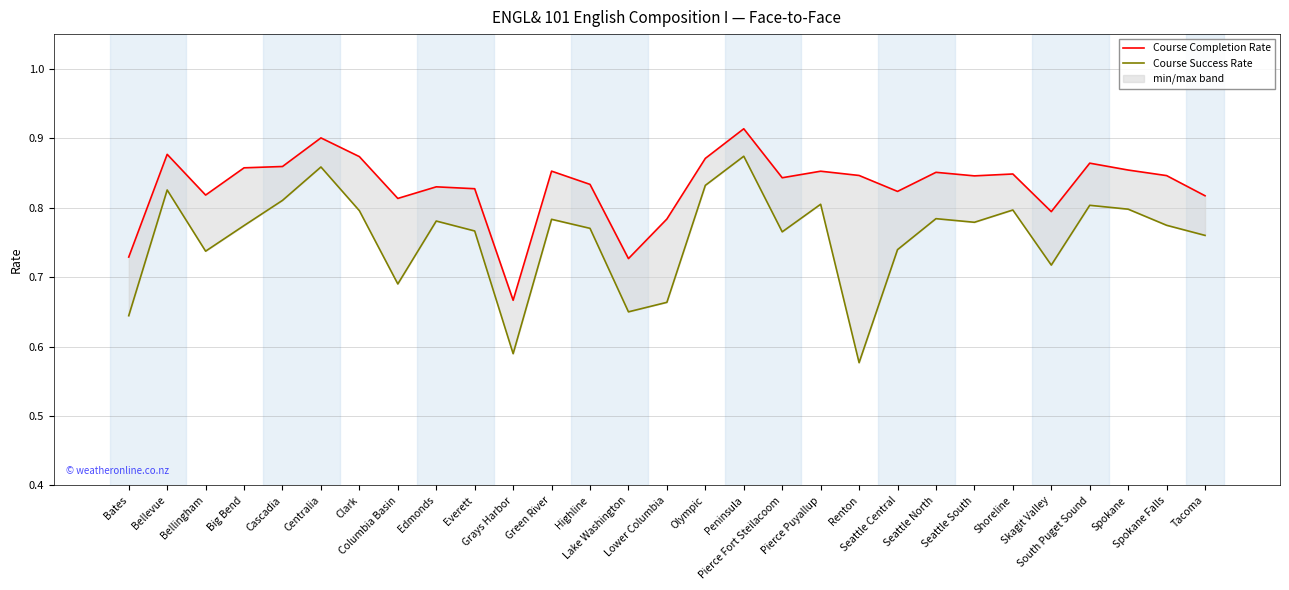

At which category does Course Completion Rate reach its first local peak?

Bellevue